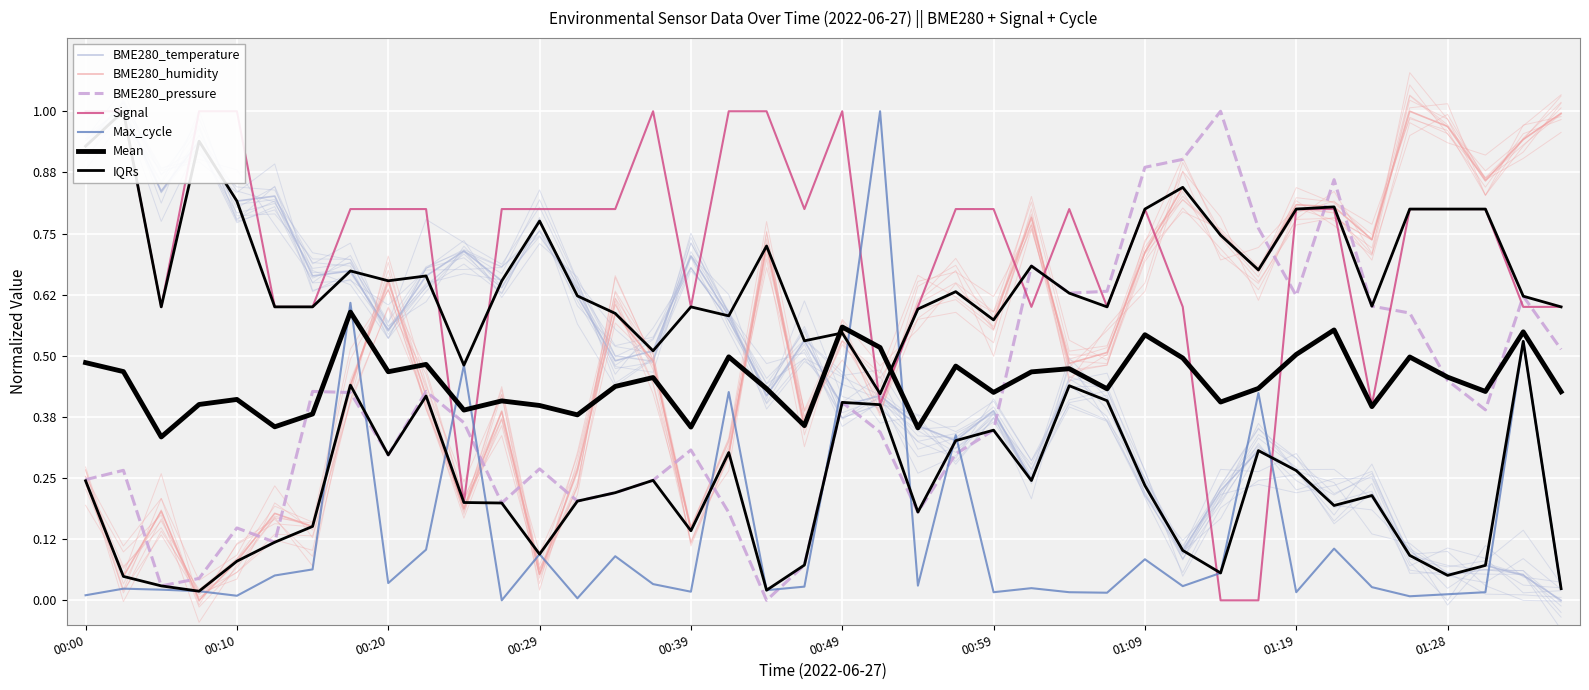

Count the Signal values in the range 0 to 1.

40